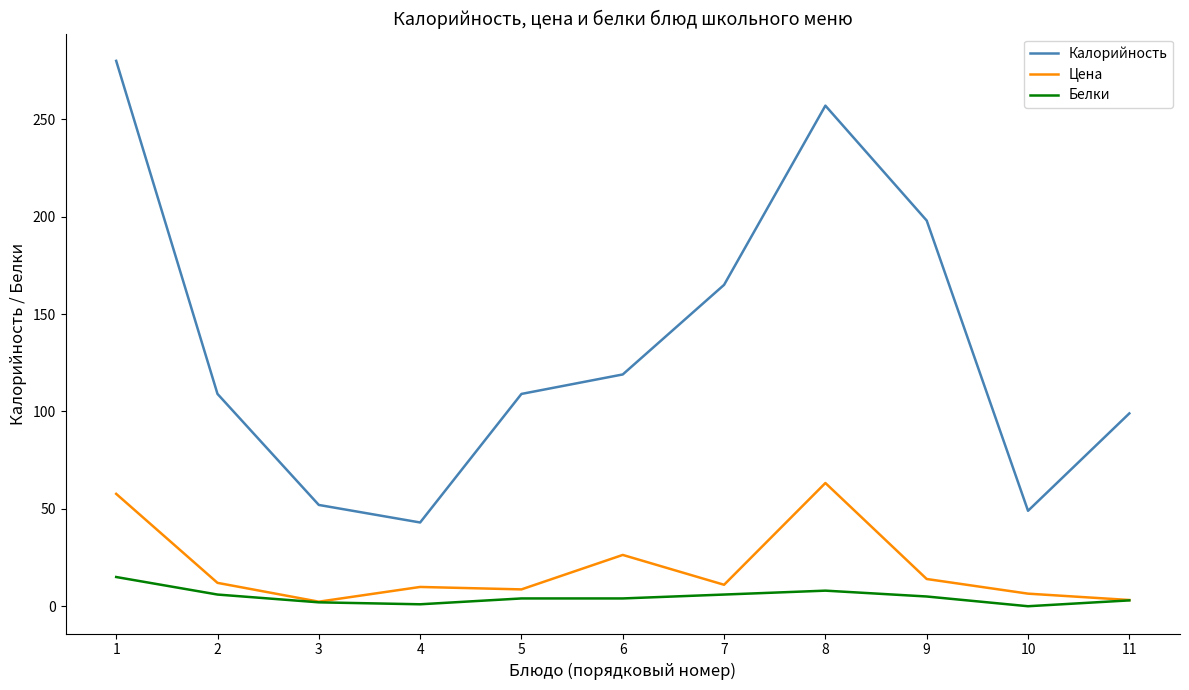

At which label is Цена closest to 32?

6